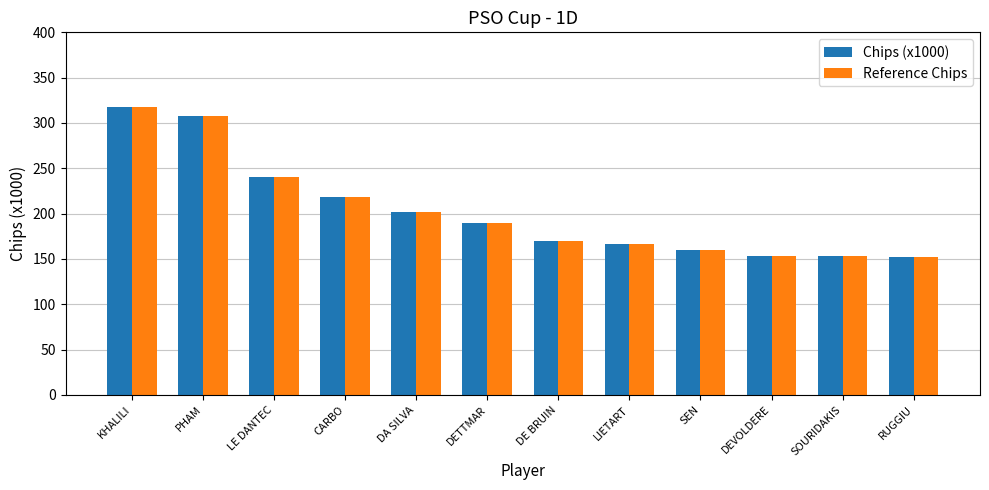

Is it true that Chips (x1000) equals 293 at LIETART?

False